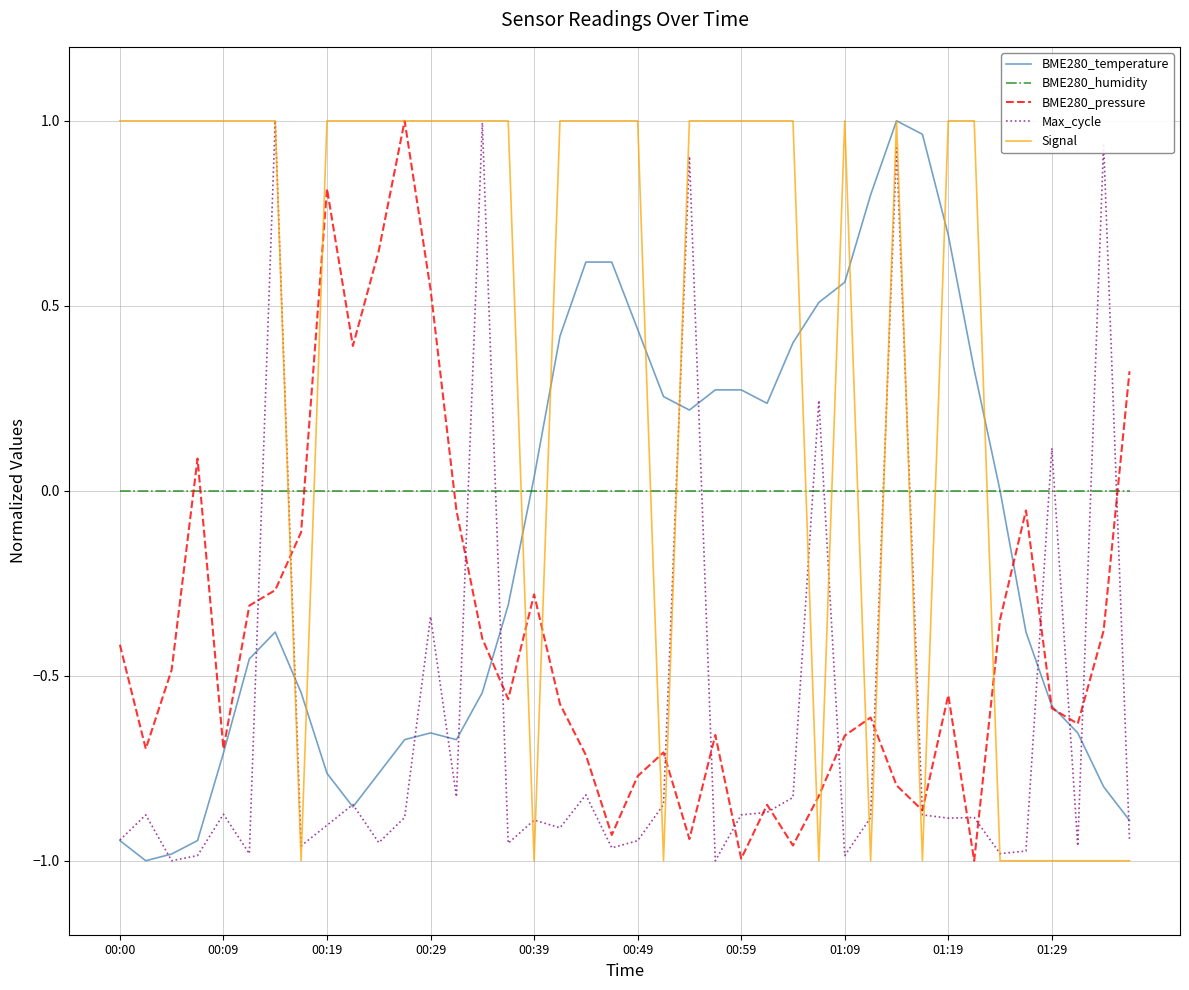

How many times do BME280_humidity and BME280_pressure cross each other?

5